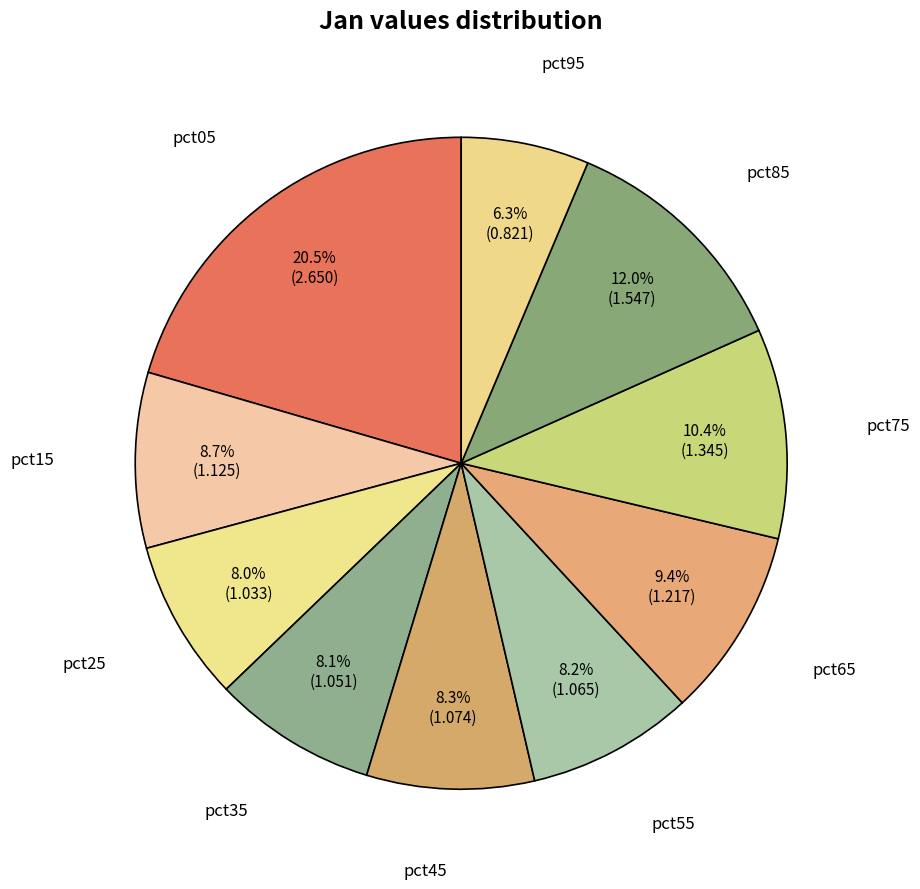

Combined, do pct25 and pct75 account for over 50%?

No